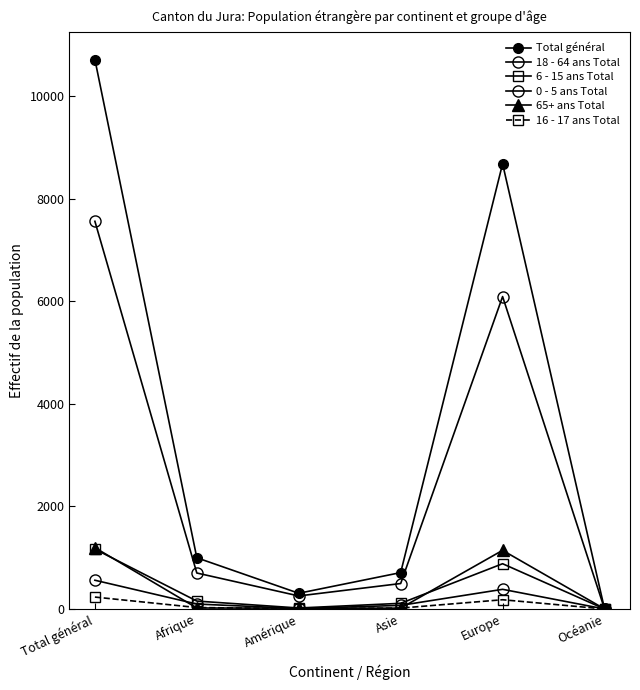

How many series are shown in this chart?

6